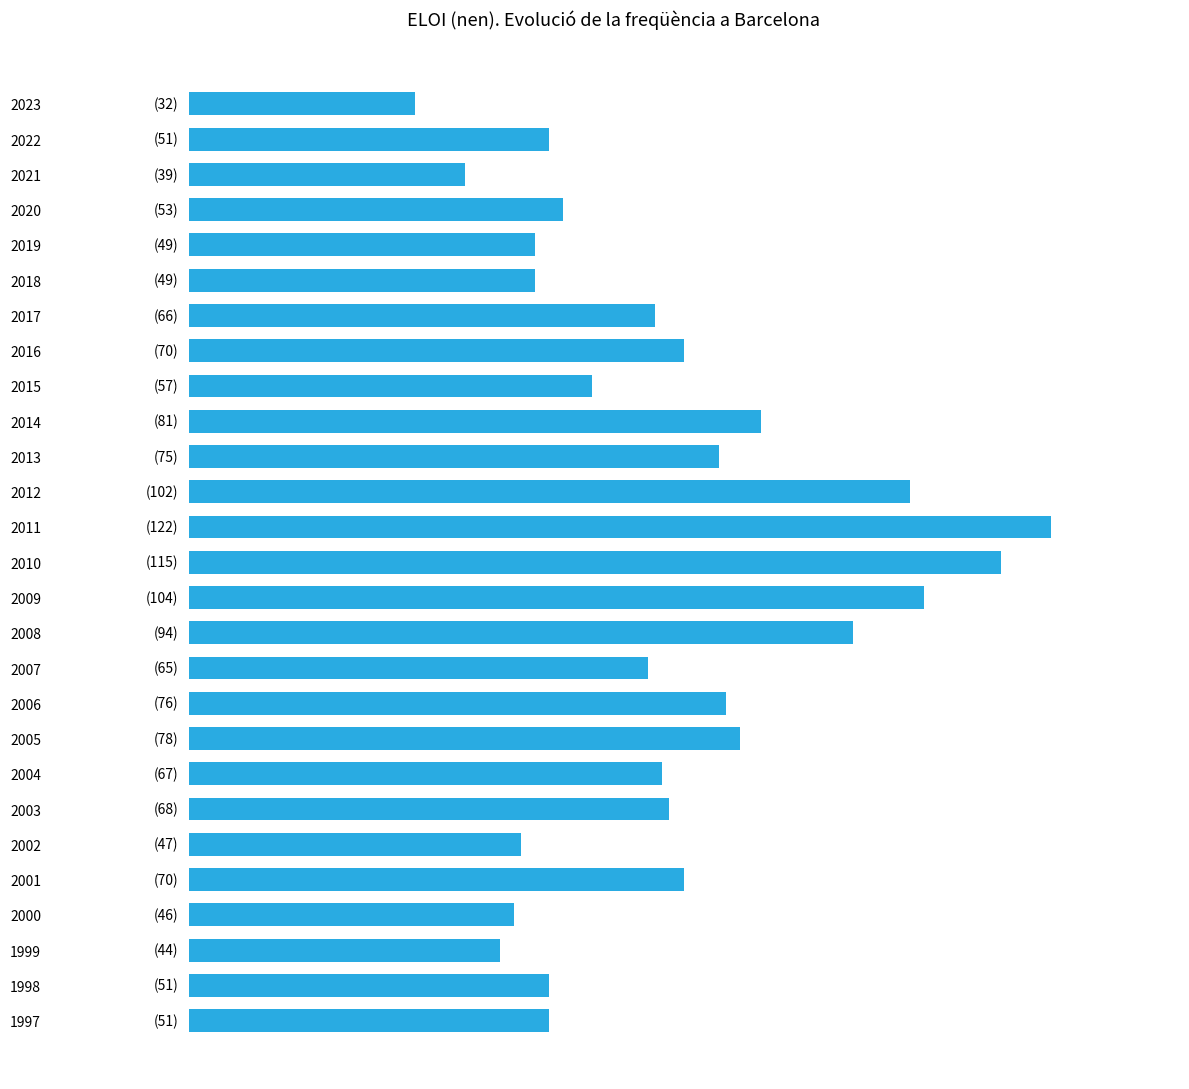

Are the bars horizontal?

Yes